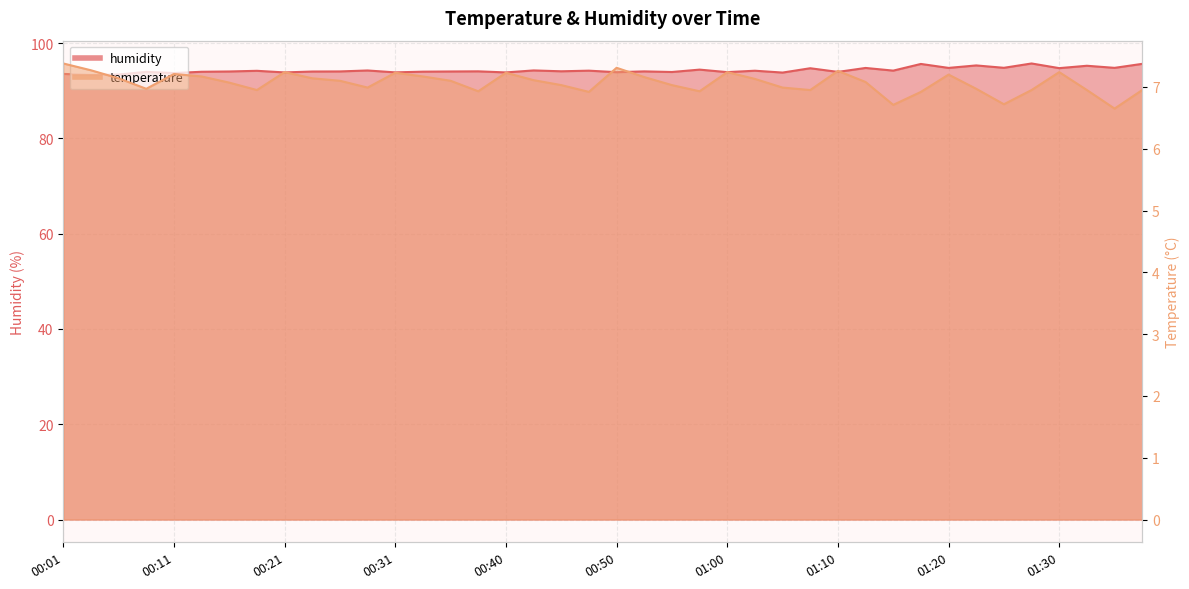

What is the label of the 25th point from the left?

01:00